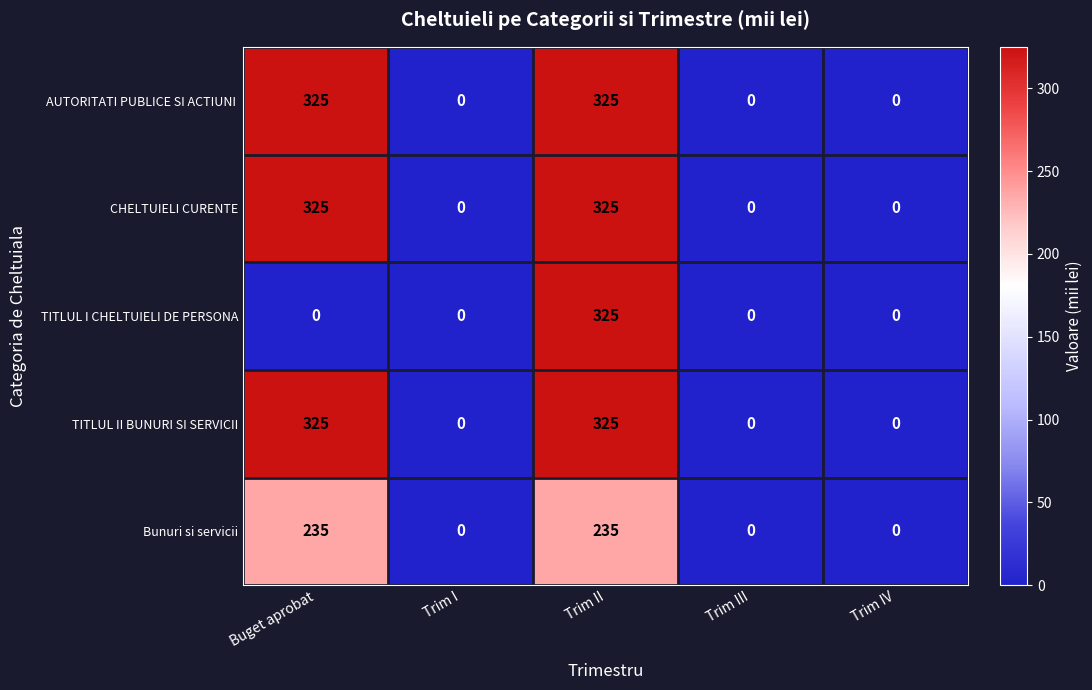

What is the maximum value shown in the chart?

325